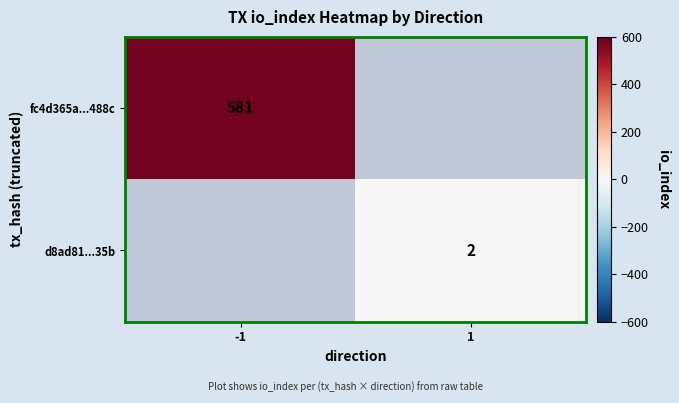

Which has a higher value, 1 or -1?

-1